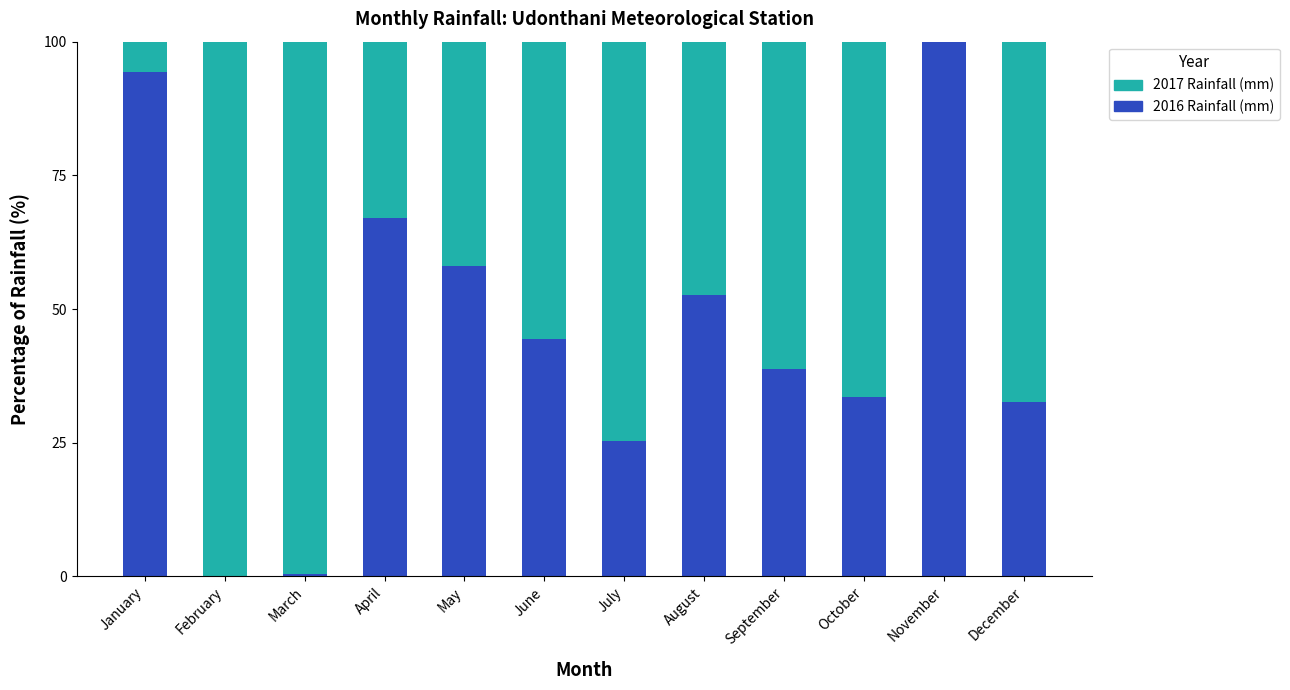

Are the bars grouped side by side (vs. stacked)?

No